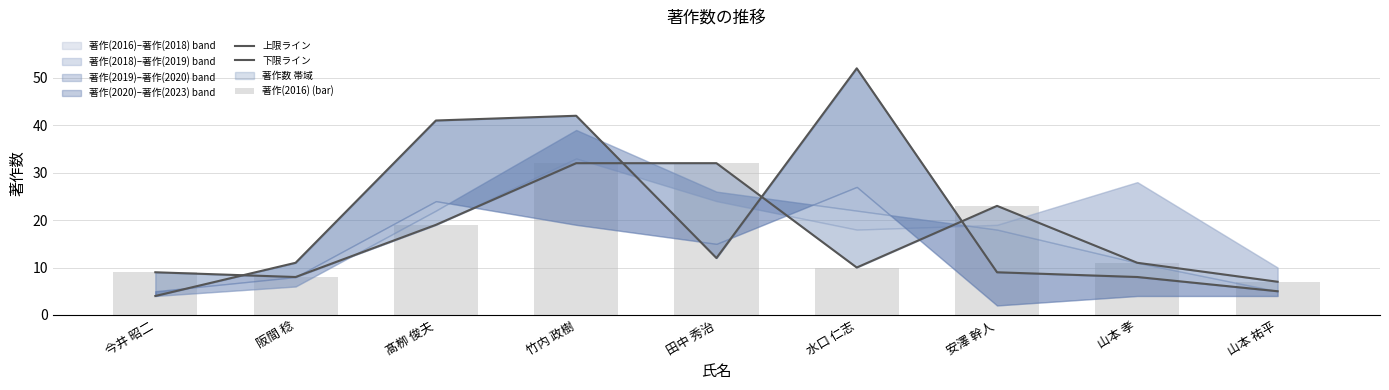

Is the value of 著作(2016) (bar) at 今井 昭二 greater than the value of 上限ライン at 田中 秀治?

No